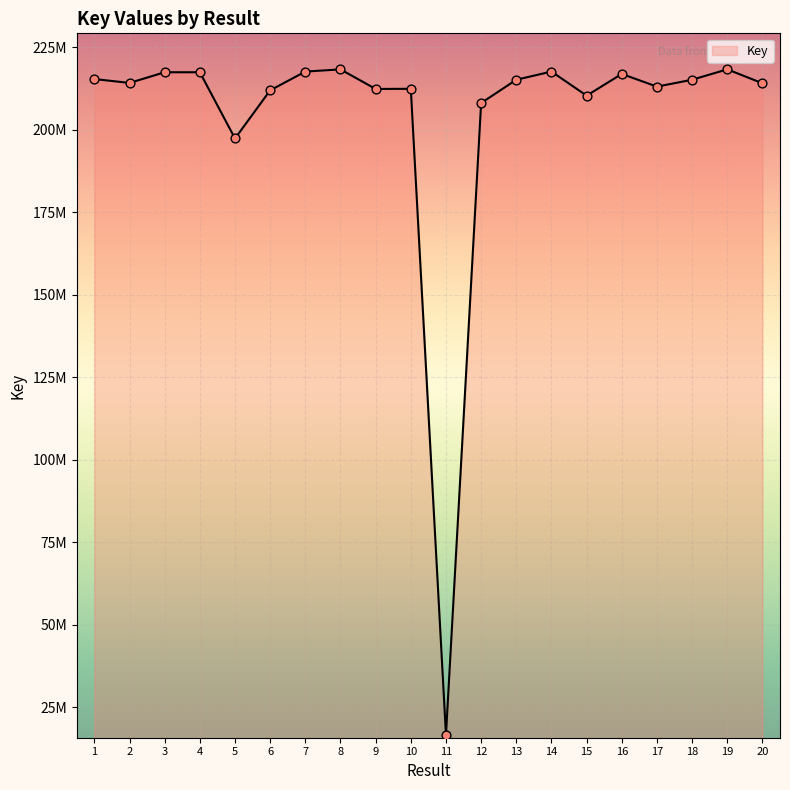

Which has a higher value, 1 or 11?

1